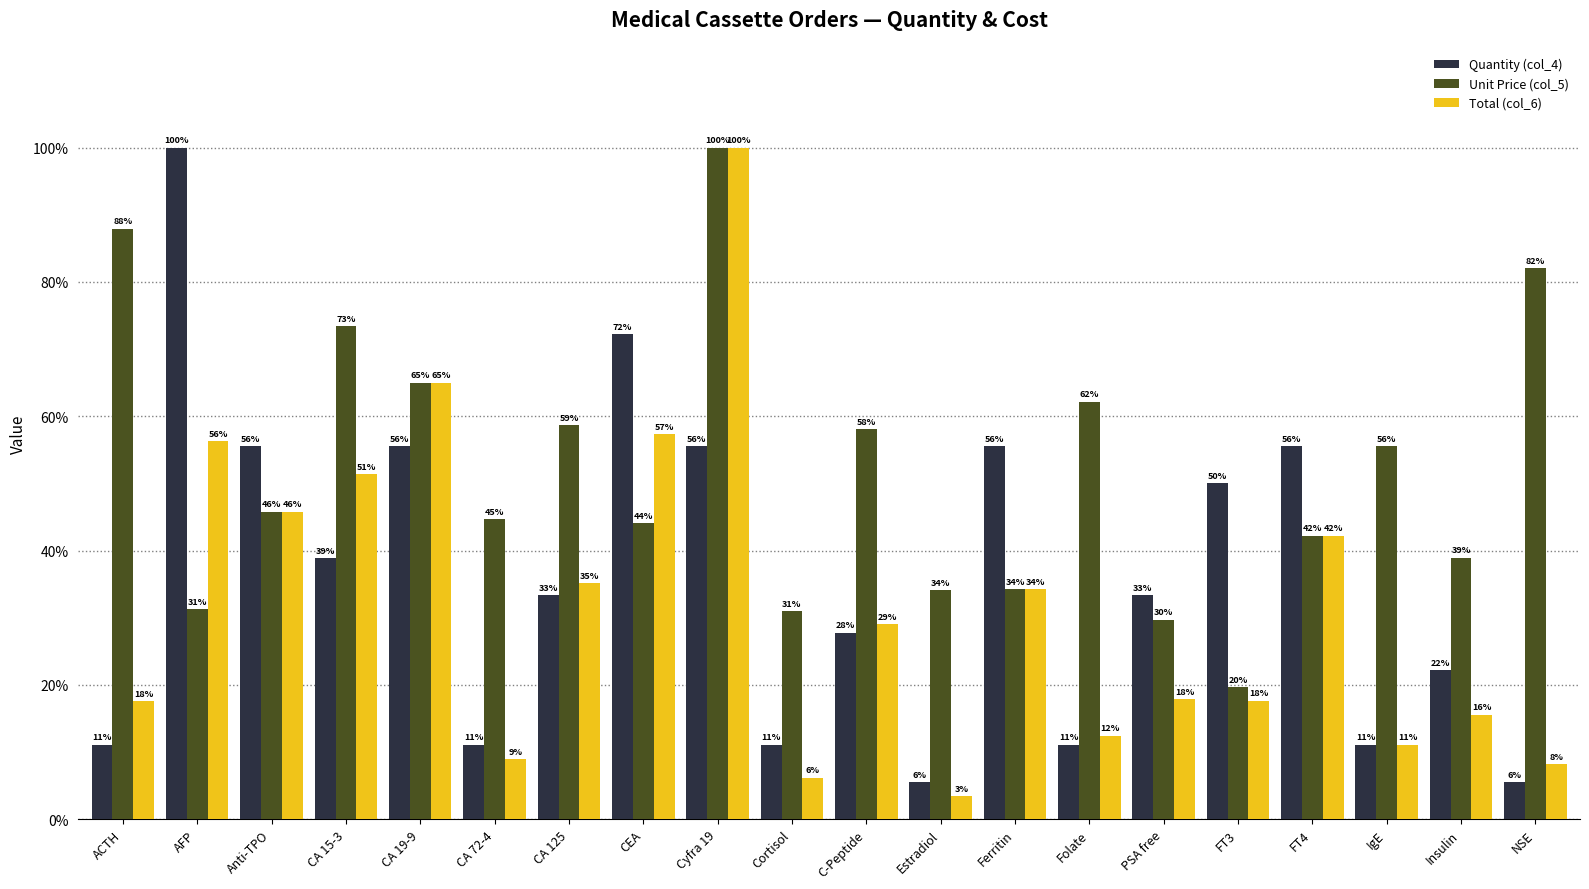

What is the total value across all series at PSA free?

80.9